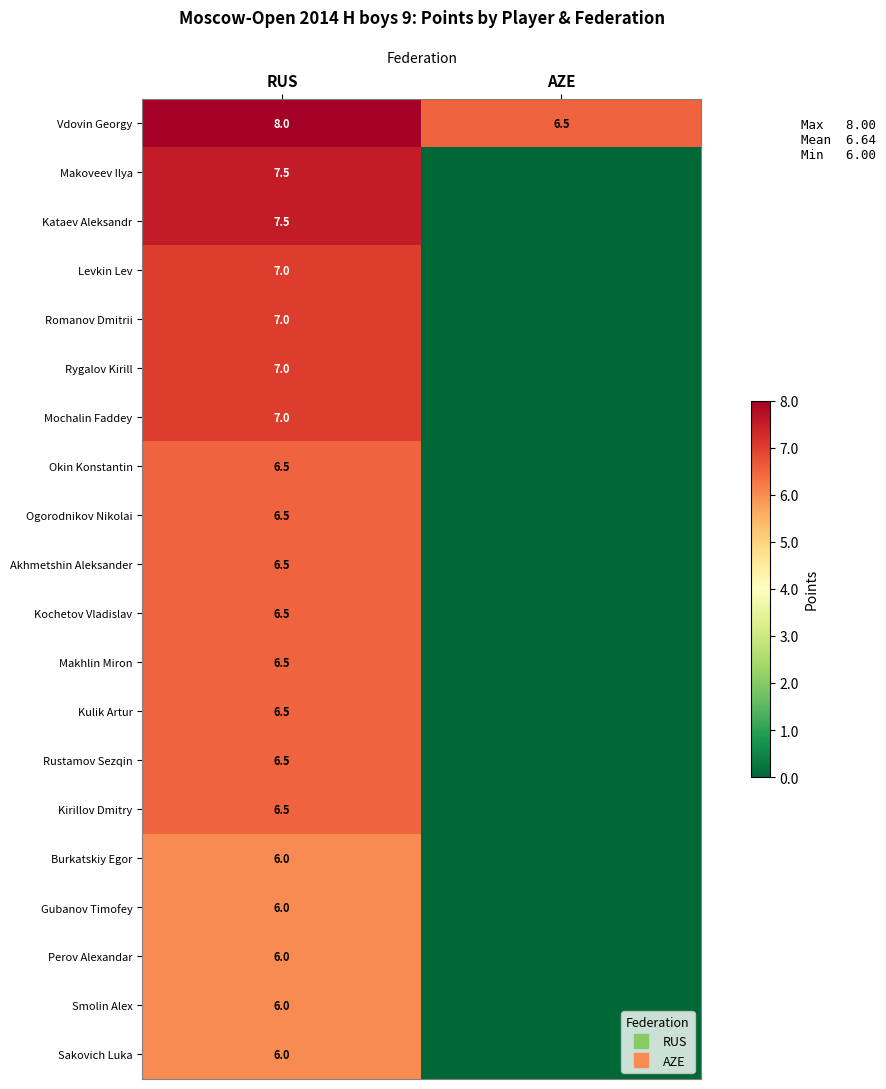

Rank the series at RUS from highest to lowest value.

Vdovin Georgy, Makoveev Ilya, Kataev Aleksandr, Levkin Lev, Romanov Dmitrii, Rygalov Kirill, Mochalin Faddey, Okin Konstantin, Ogorodnikov Nikolai, Akhmetshin Aleksander, Kochetov Vladislav, Makhlin Miron, Kulik Artur, Rustamov Sezqin, Kirillov Dmitry, Burkatskiy Egor, Gubanov Timofey, Perov Alexandar, Smolin Alex, Sakovich Luka